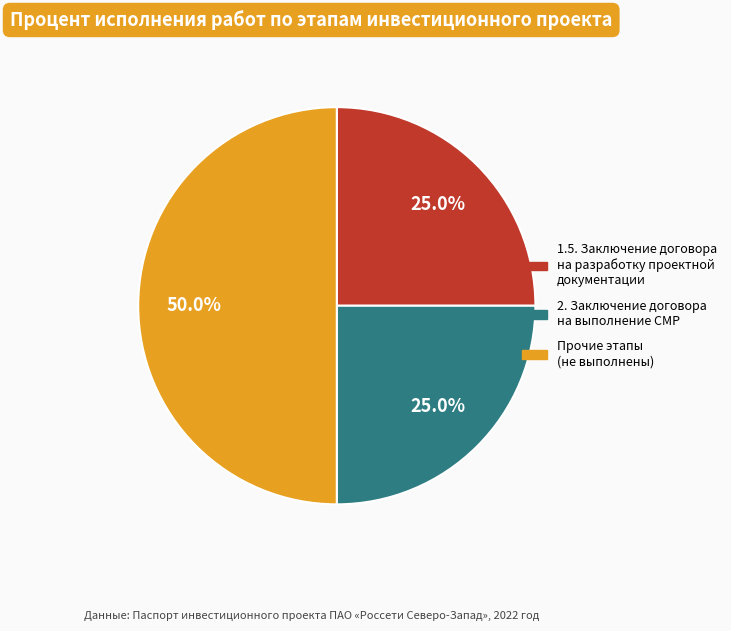

Count the number of slices in the pie.

3